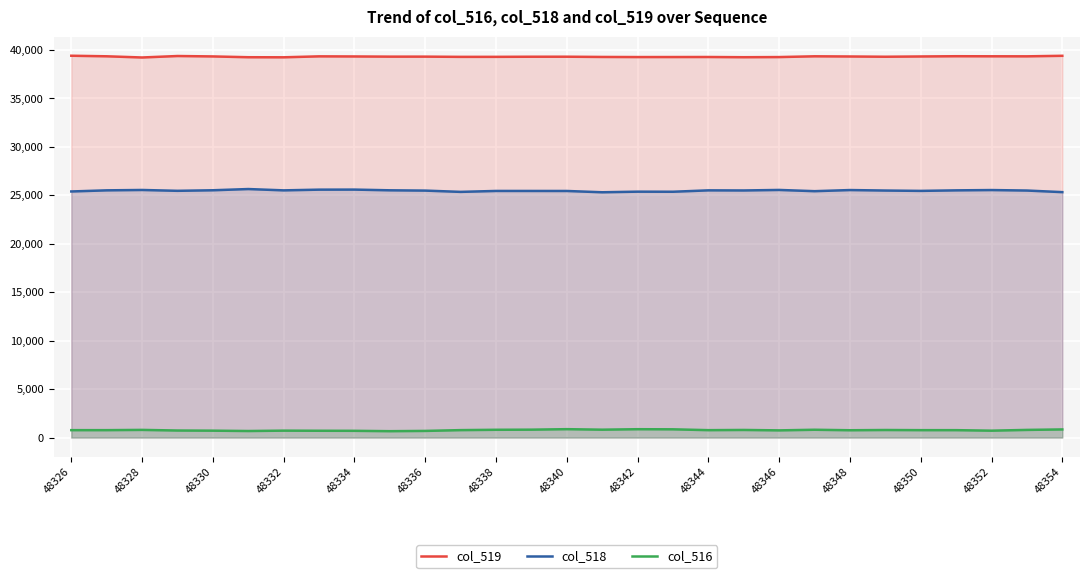

What is the sum of all col_518 values?

738563